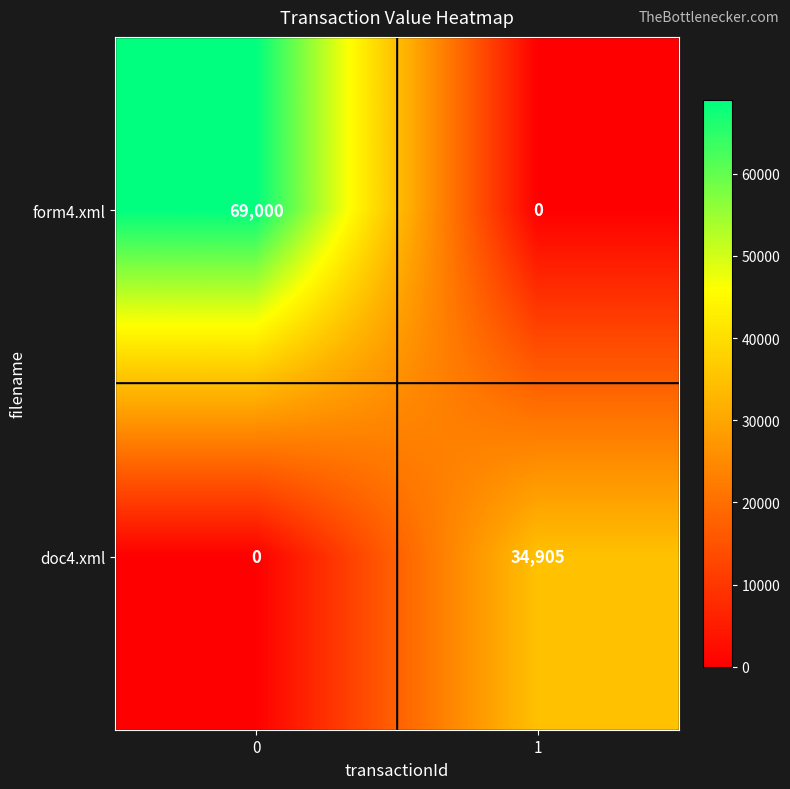

How many data points does each series have?

2